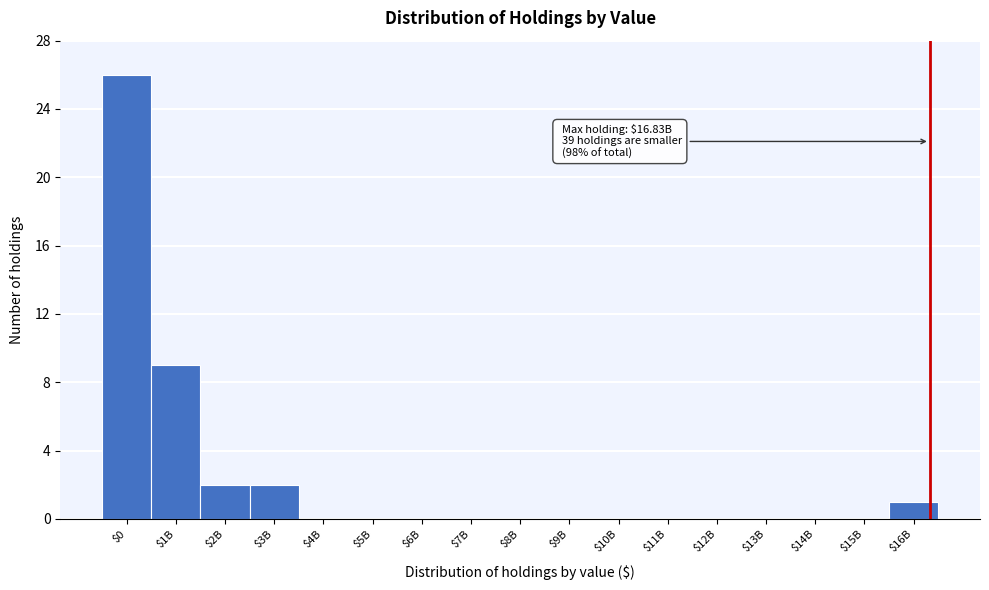

What is the sum of all values?

40